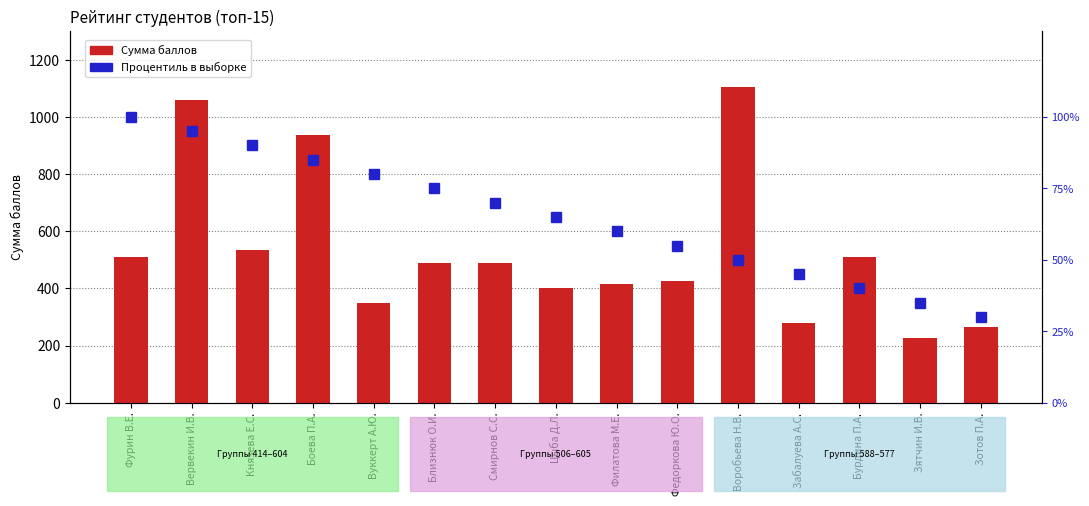

What is the maximum value for Процентиль в выборке?

100